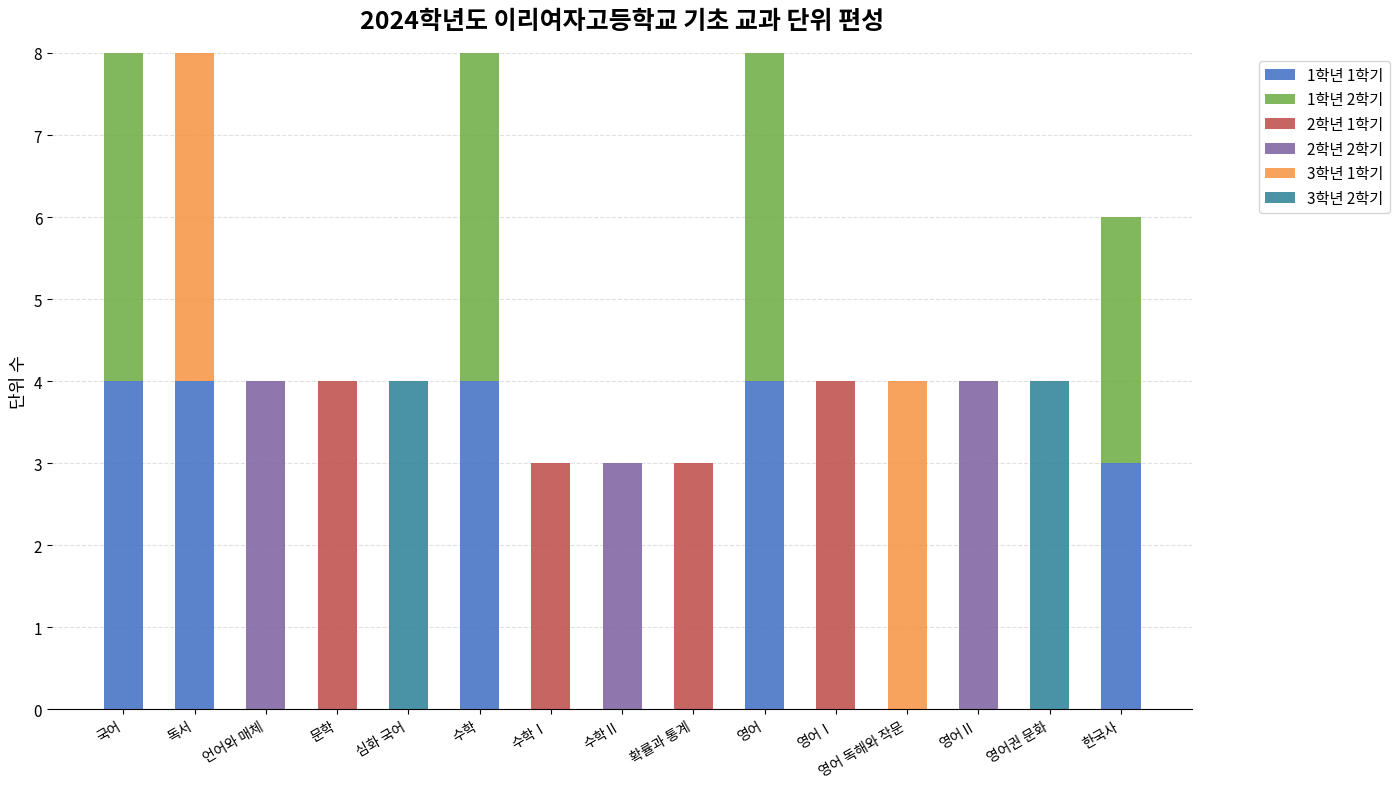

Is it true that 1학년 1학기 equals 0 at 영어Ⅰ?

True